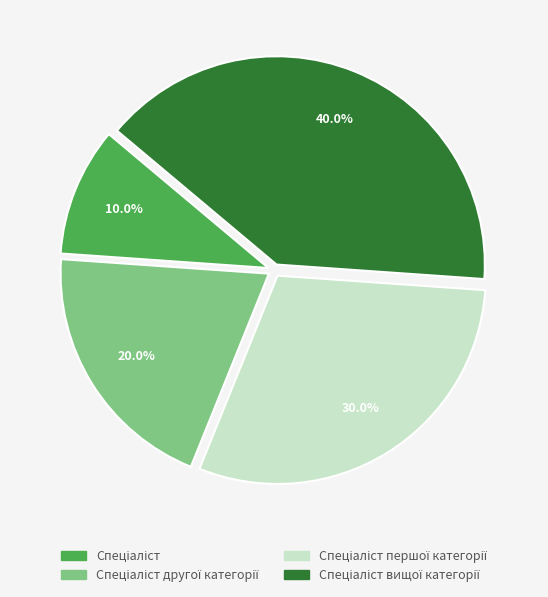

Is there any slice that represents more than half of the pie?

No